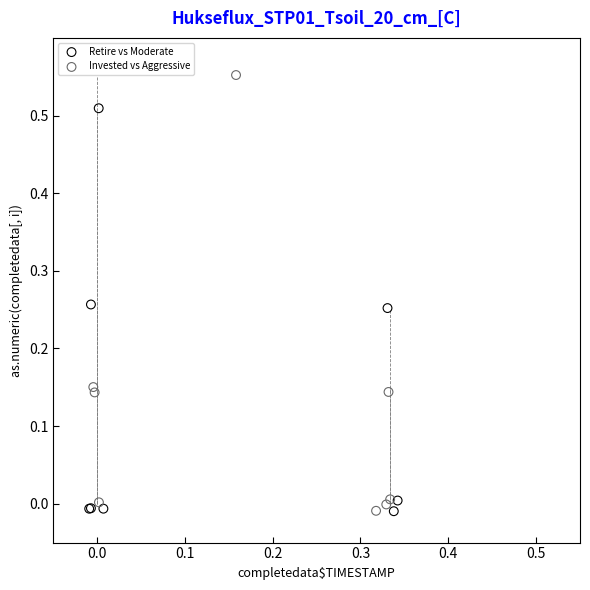

Which series contains the highest Y value?

Invested vs Aggressive